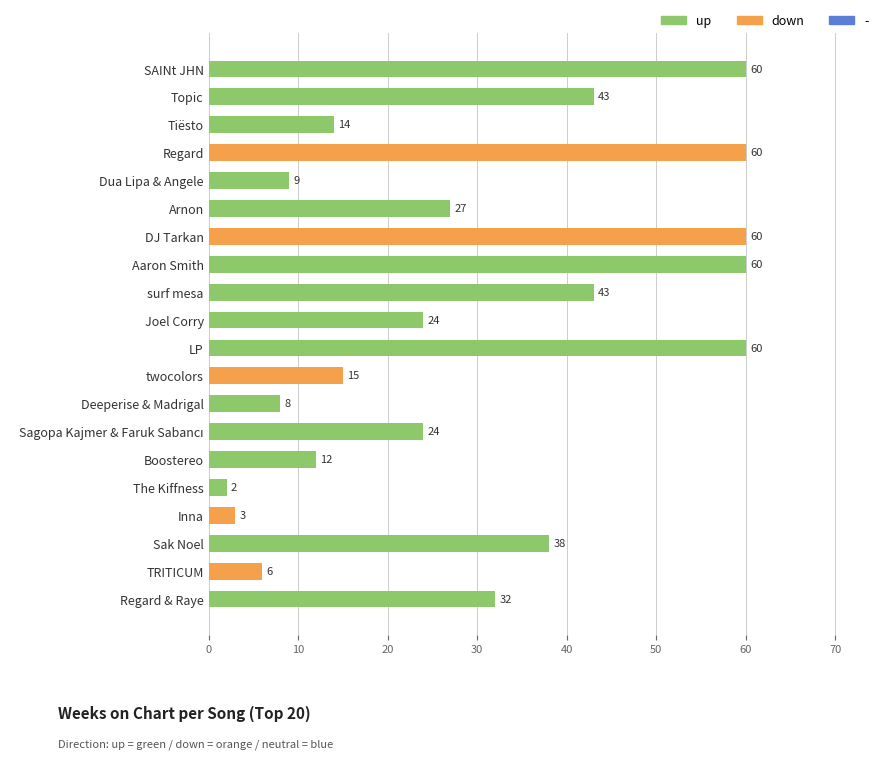

What is the sum of the values at Joel Corry and Deeperise & Madrigal?

32